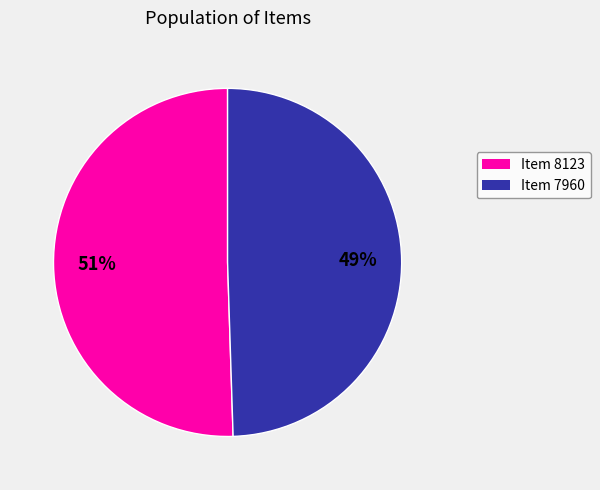

What percentage is the Item 8123 slice, to the nearest percent?

51%